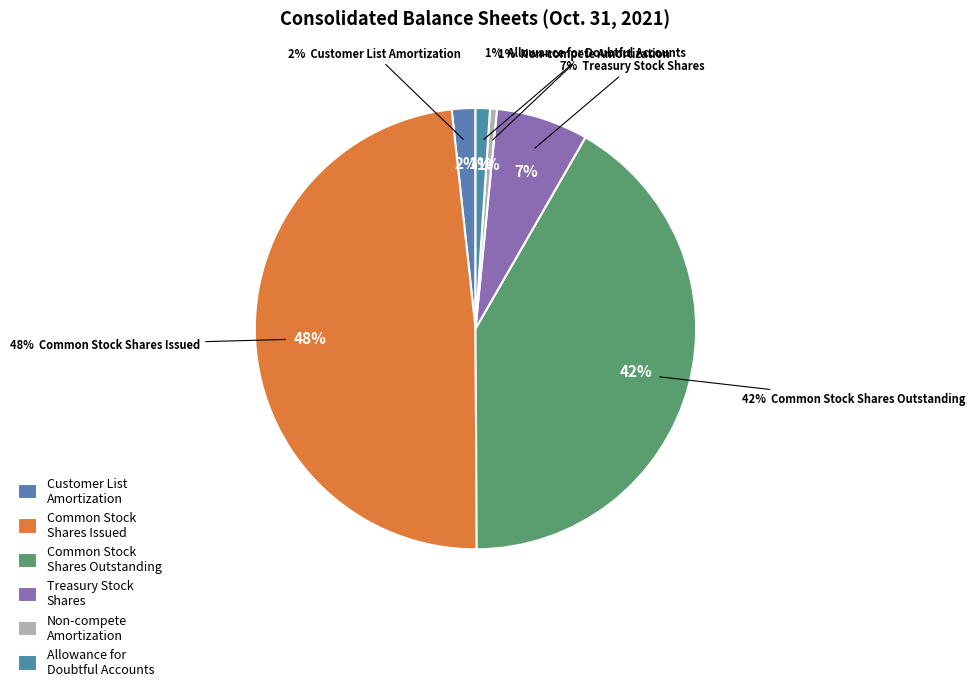

How much of the chart is everything except Common stock, shares issued?

51.6%